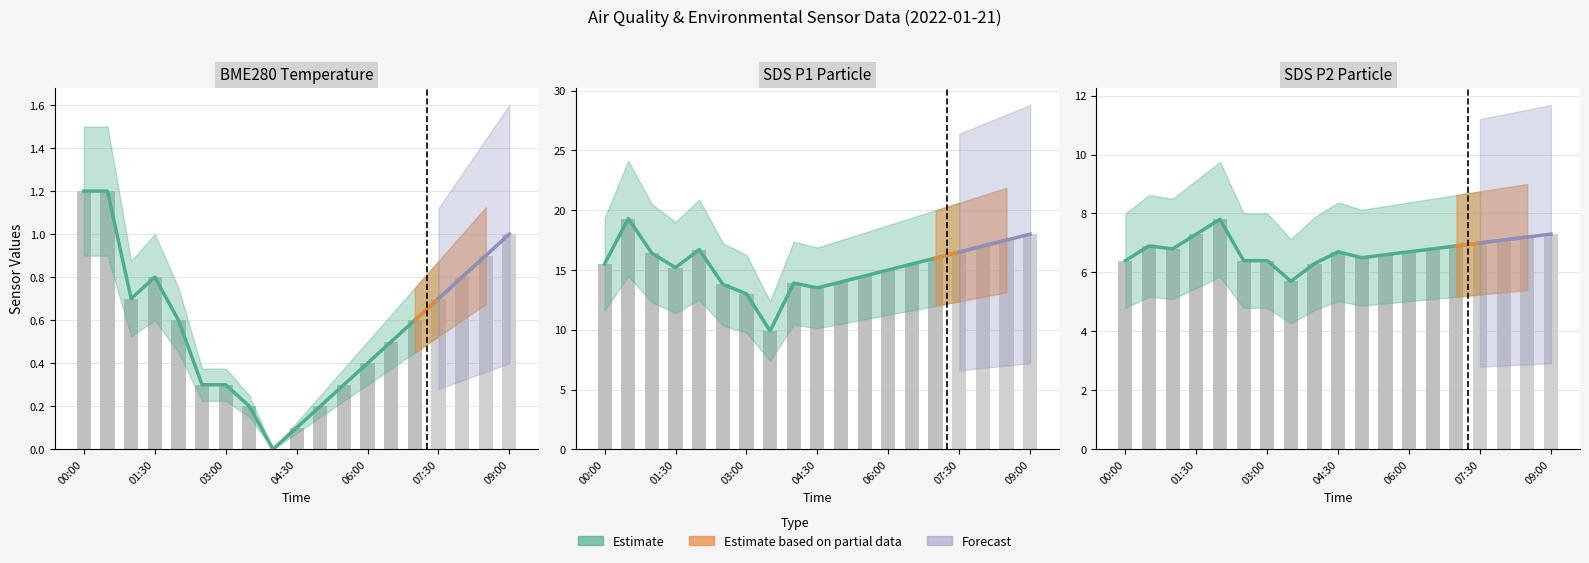

What is the average value of the BME280_temperature series?

0.6